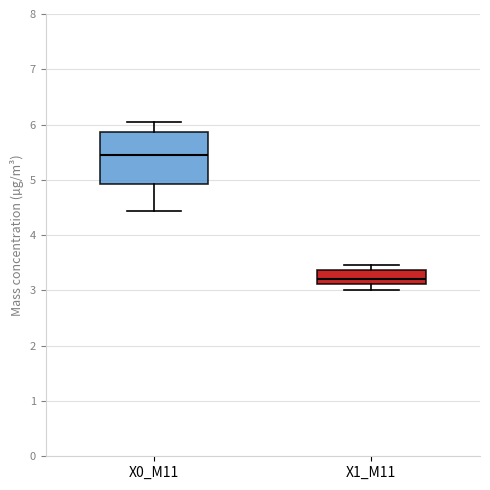

Which box's median line is the lowest?

X1_M11